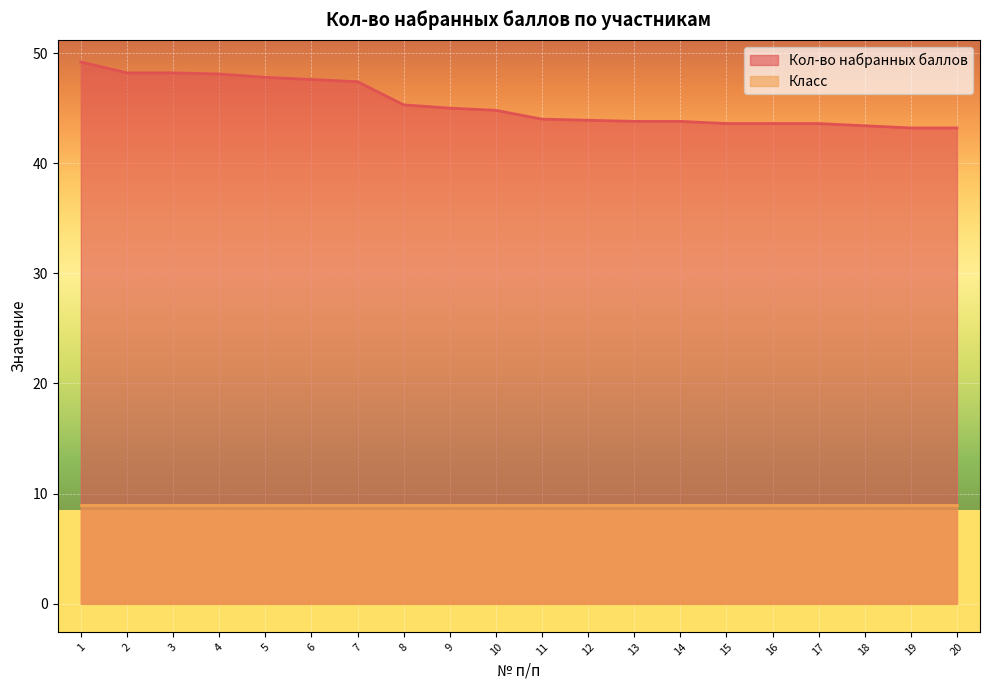

True or false: the data has more than 2 interior local peaks.

False